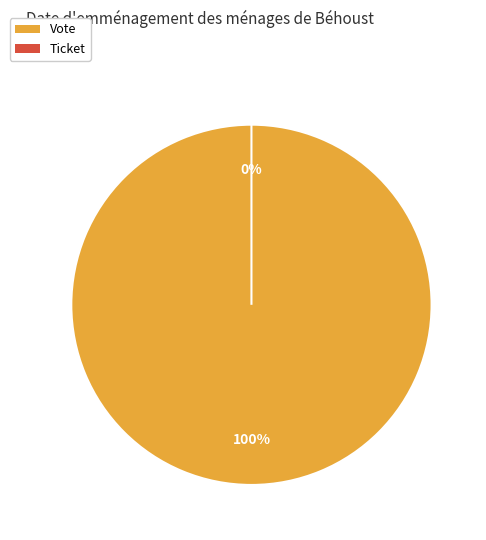

True or false: Ticket accounts for 0% of the total.

True